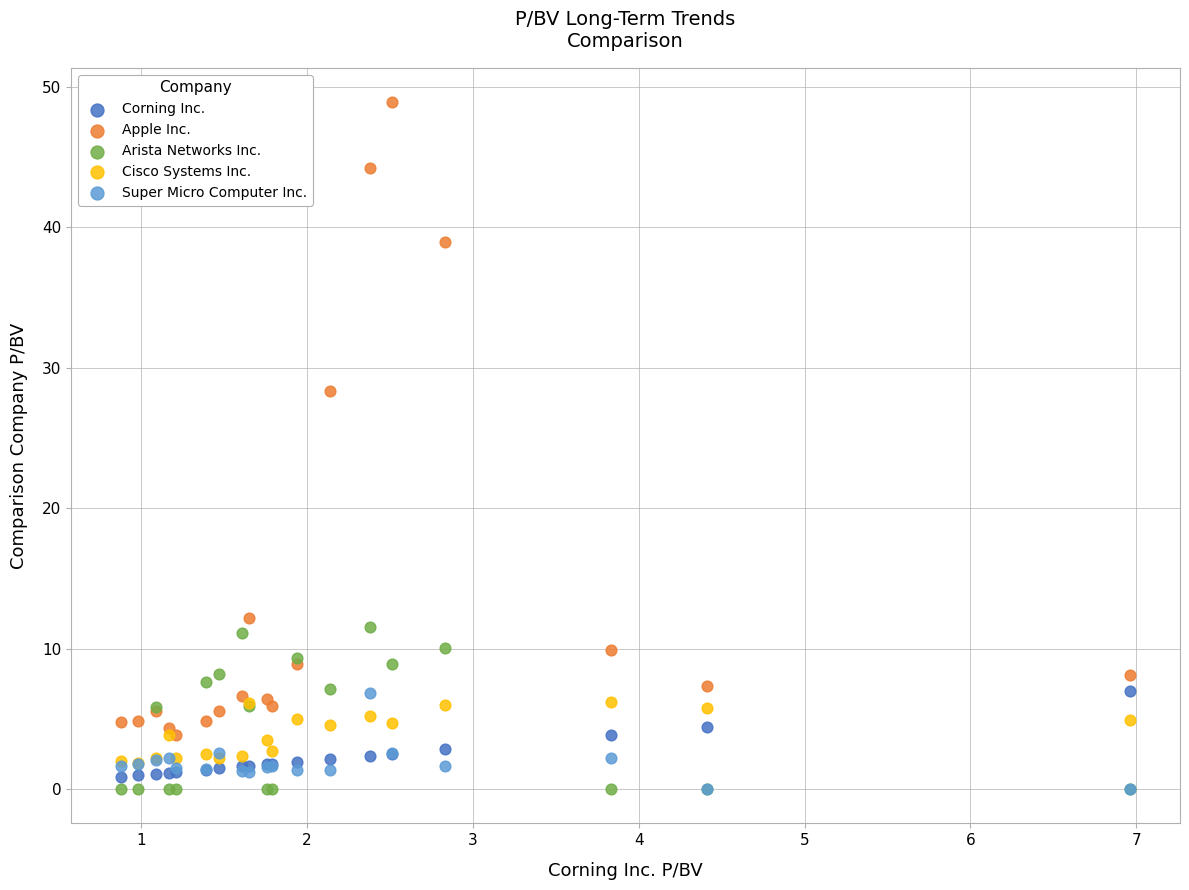

Across all series, what Y value is closest to 24?

28.3